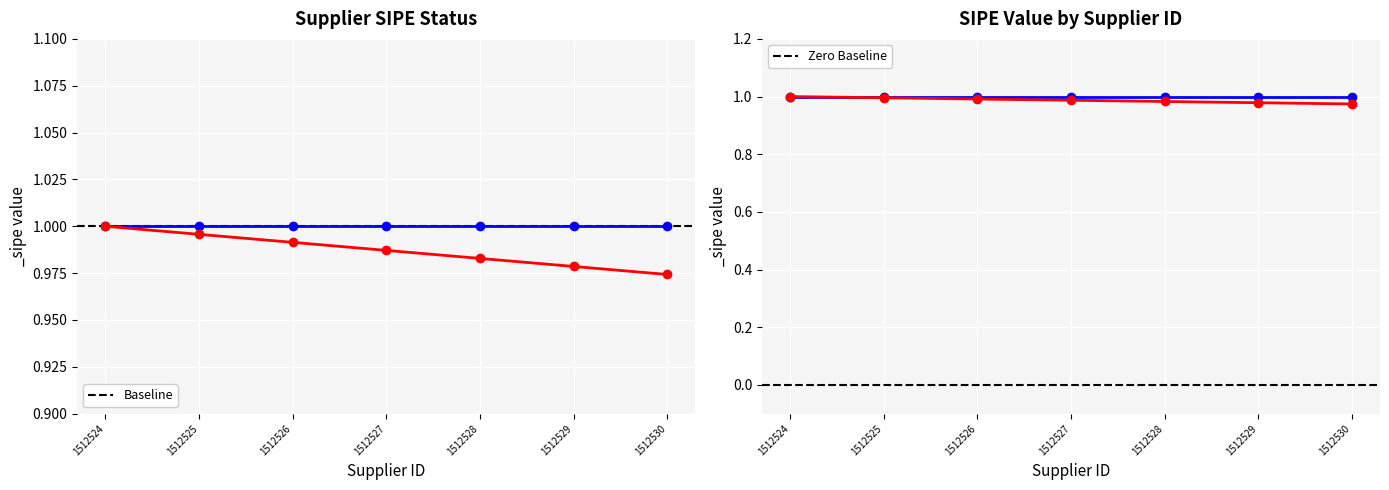

The Baseline series shows 2 at 1512524. True or false?

False